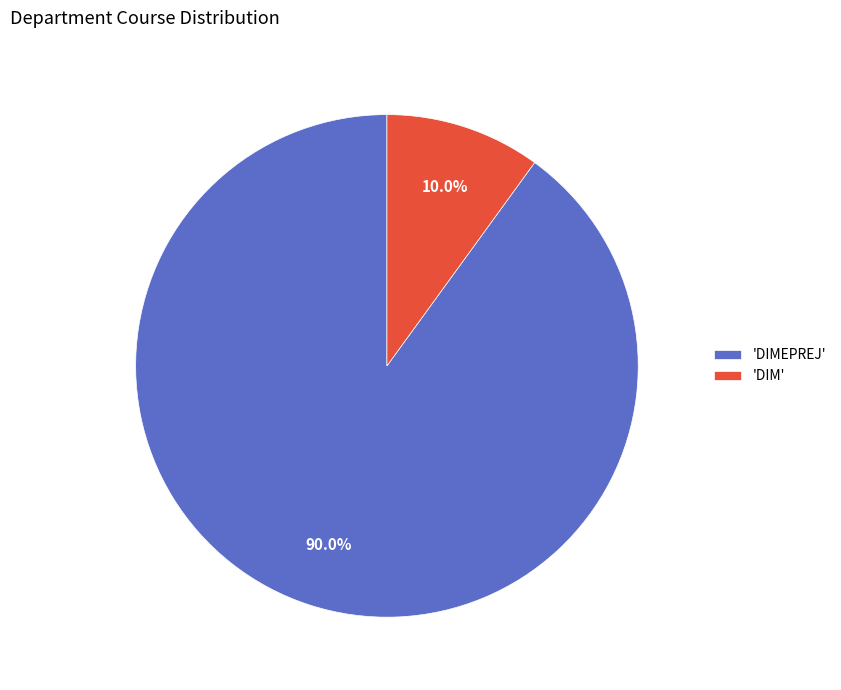

What is the ratio of the value at 'DIMEPREJ' to the value at 'DIM'?

9.0